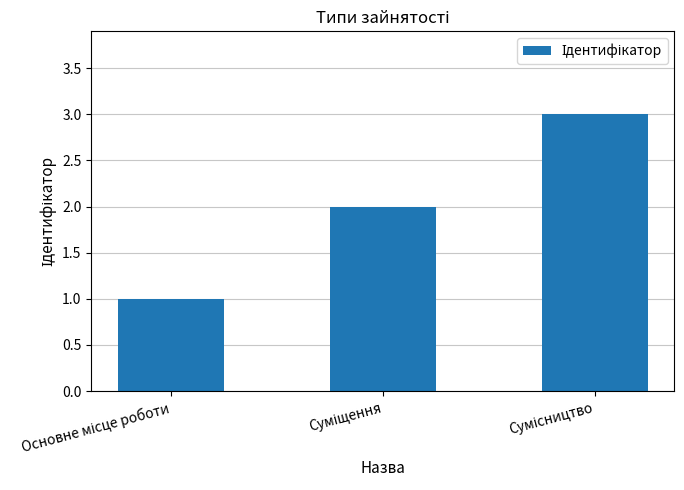

What is the sum of all values?

6